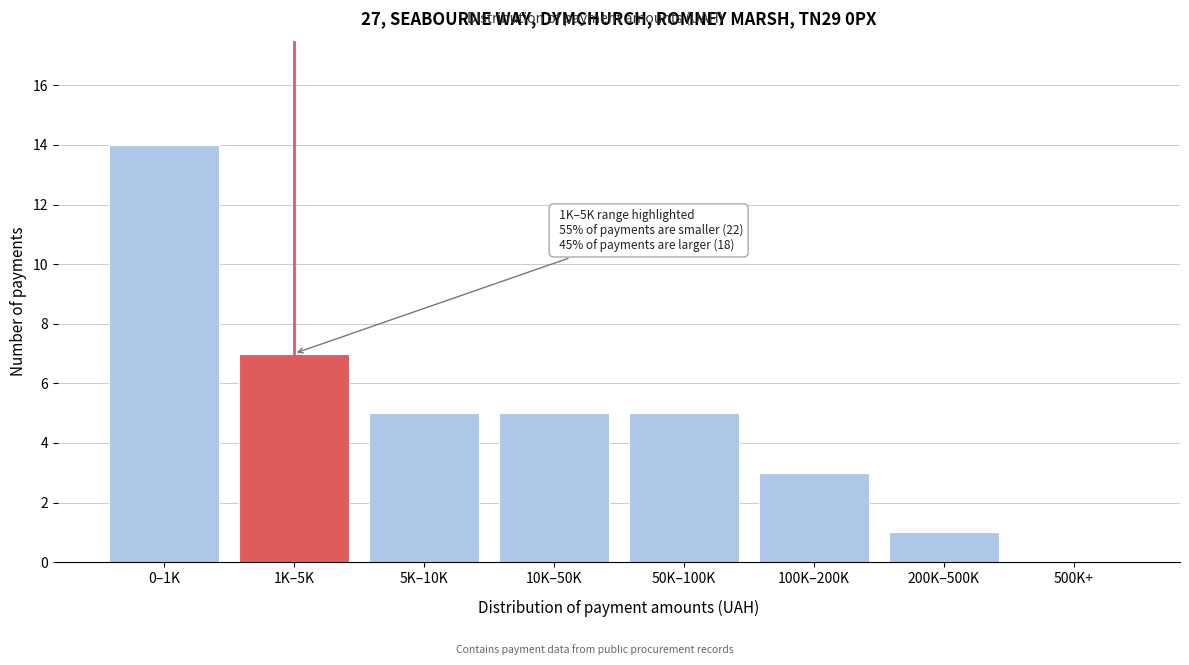

Reading right to left, list all the values displayed in this chart.

500K+=0	200K–500K=1	100K–200K=3	50K–100K=5	10K–50K=5	5K–10K=5	1K–5K=7	0–1K=14